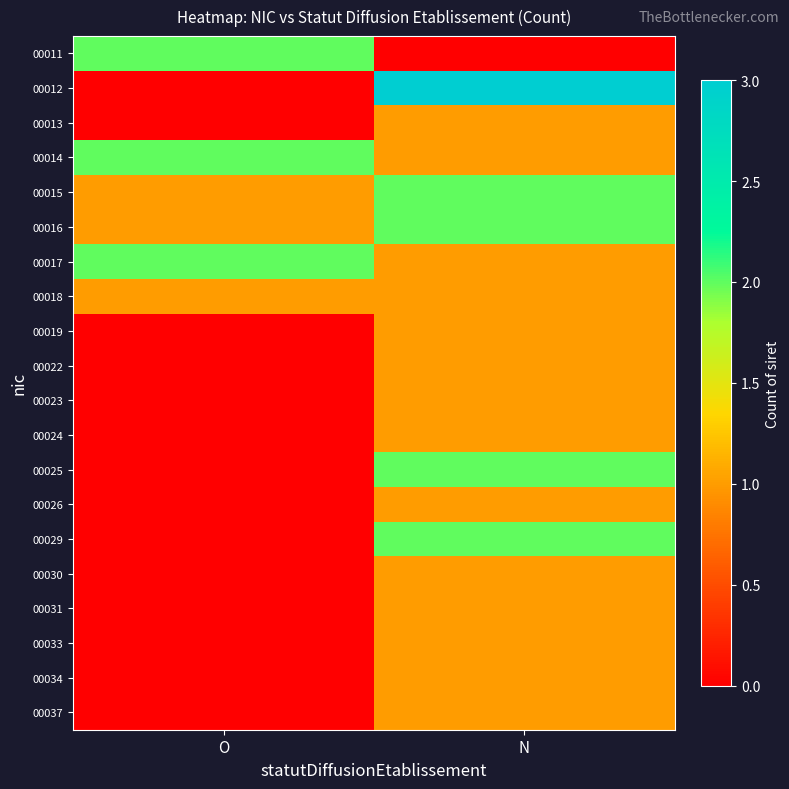

Reading right to left, extract all data points from this chart.

00011: N=0	O=2
00012: N=3	O=0
00013: N=1	O=0
00014: N=1	O=2
00015: N=2	O=1
00016: N=2	O=1
00017: N=1	O=2
00018: N=1	O=1
00019: N=1	O=0
00022: N=1	O=0
00023: N=1	O=0
00024: N=1	O=0
00025: N=2	O=0
00026: N=1	O=0
00029: N=2	O=0
00030: N=1	O=0
00031: N=1	O=0
00033: N=1	O=0
00034: N=1	O=0
00037: N=1	O=0